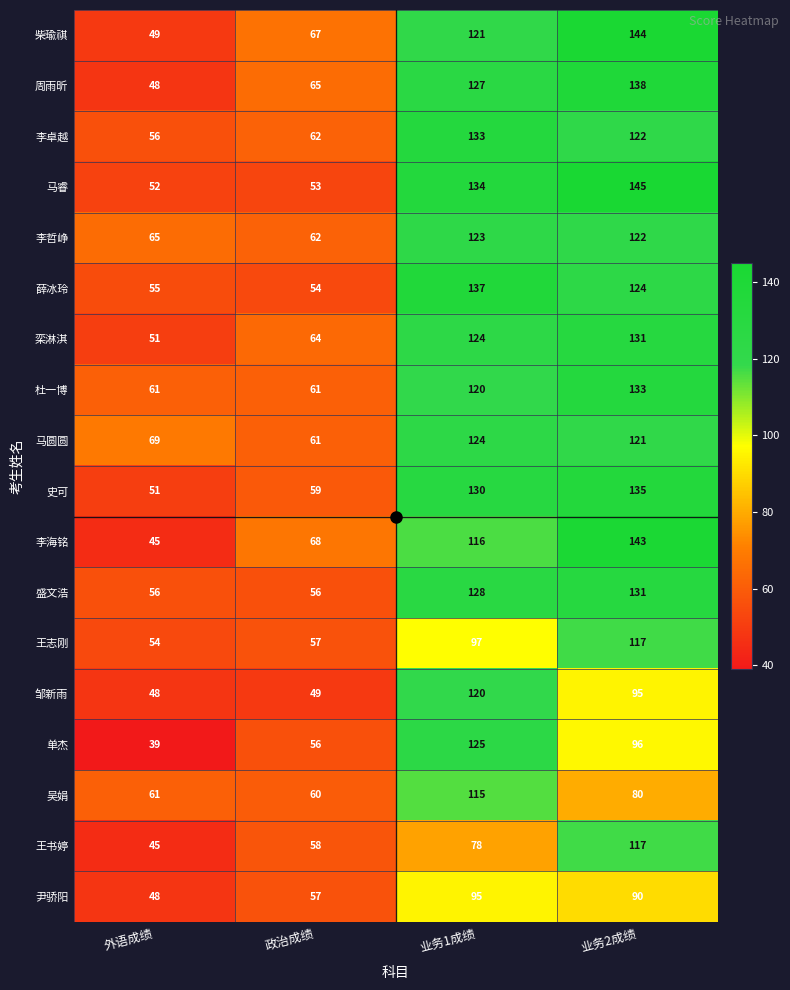

Where is 李卓越 nearest to the value 94?

业务2成绩